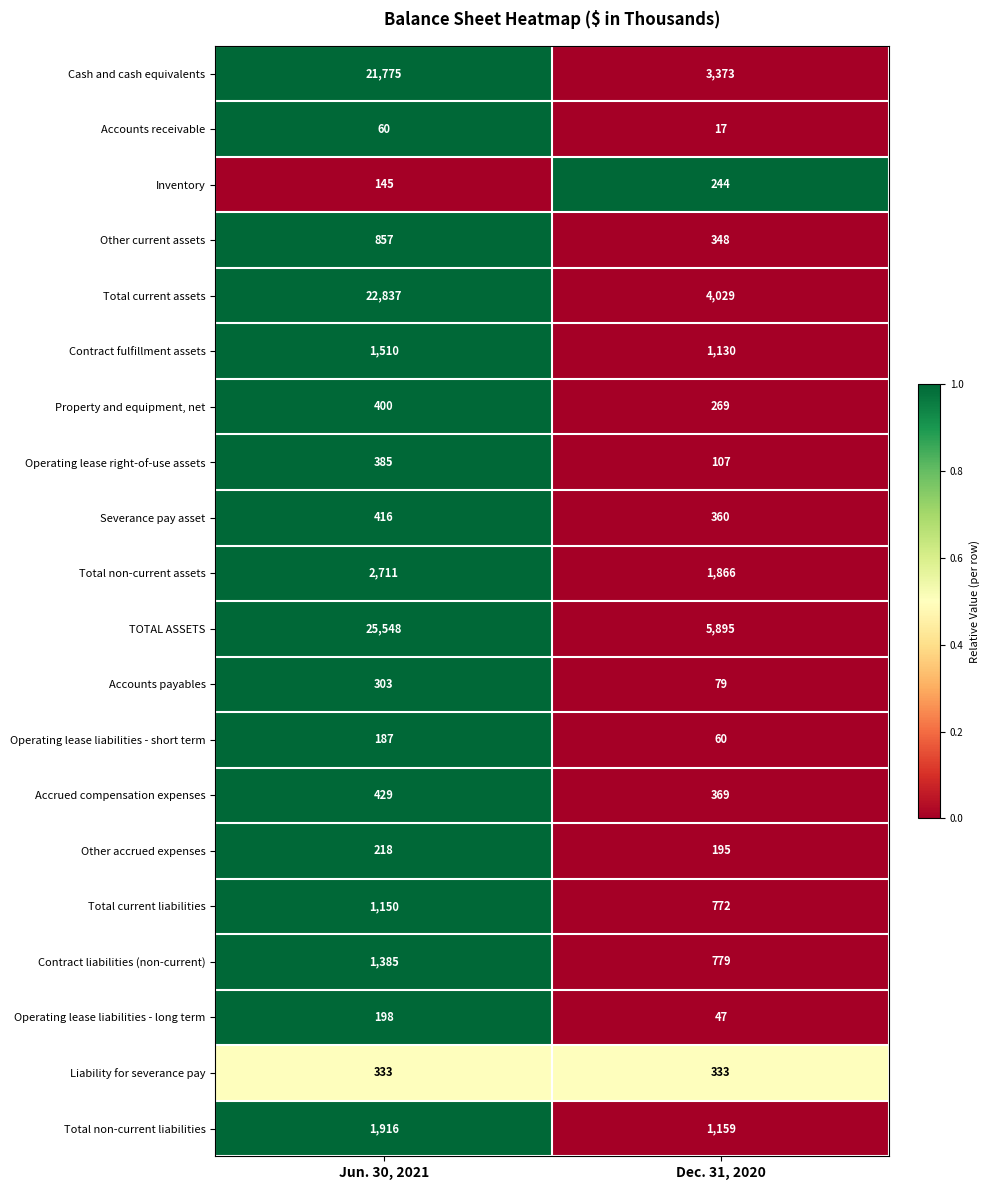

What is the sum of the Accounts payables values at Dec. 31, 2020 and Jun. 30, 2021?

382